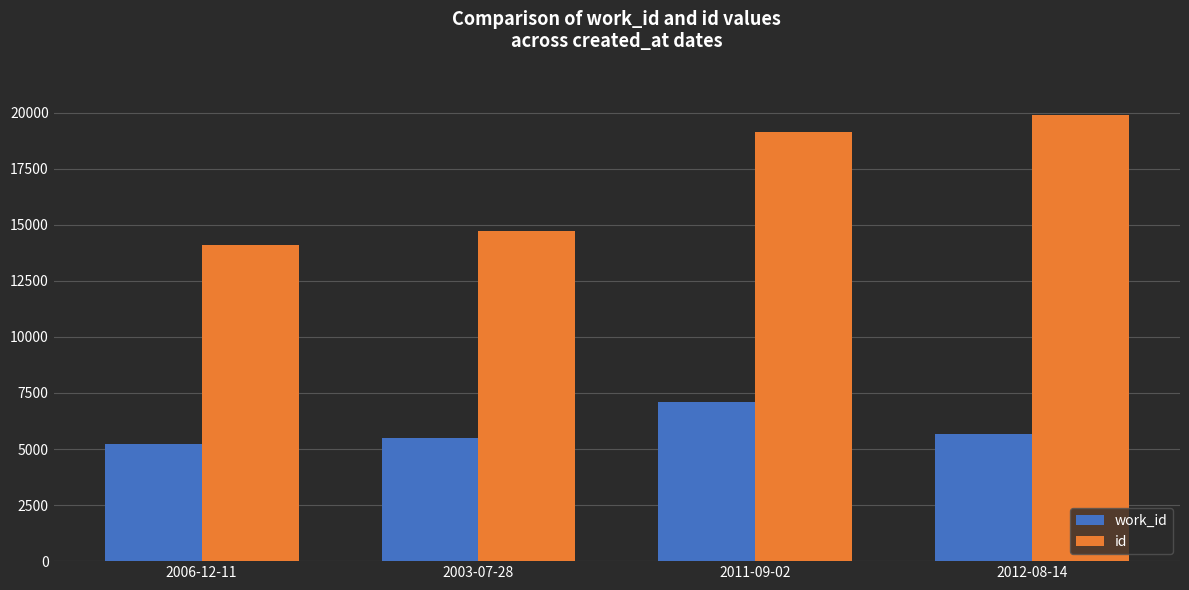

Rank the categories by id value from lowest to highest.

2006-12-11, 2003-07-28, 2011-09-02, 2012-08-14